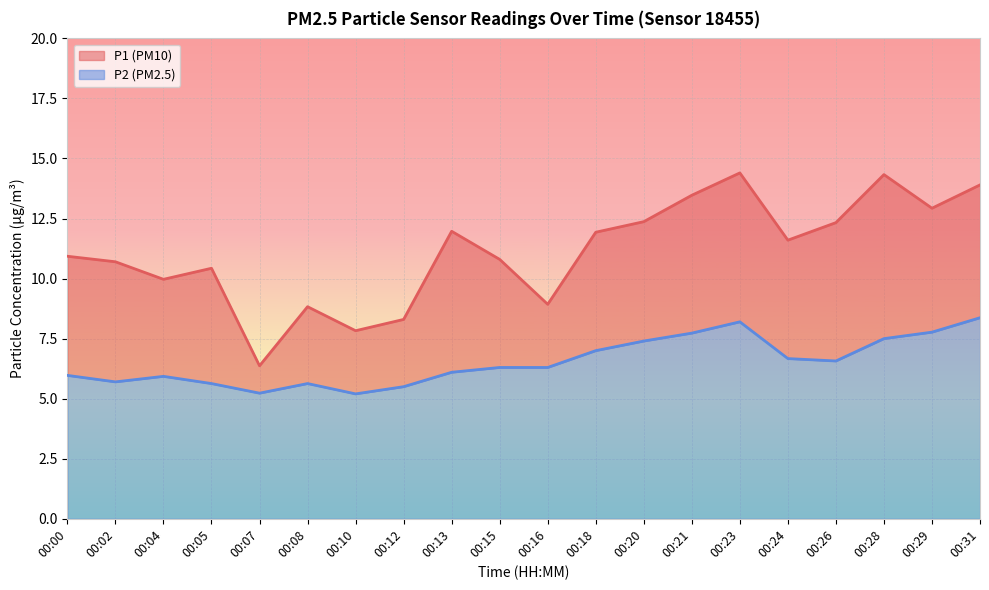

What are all the series names shown in the legend?

P1, P2